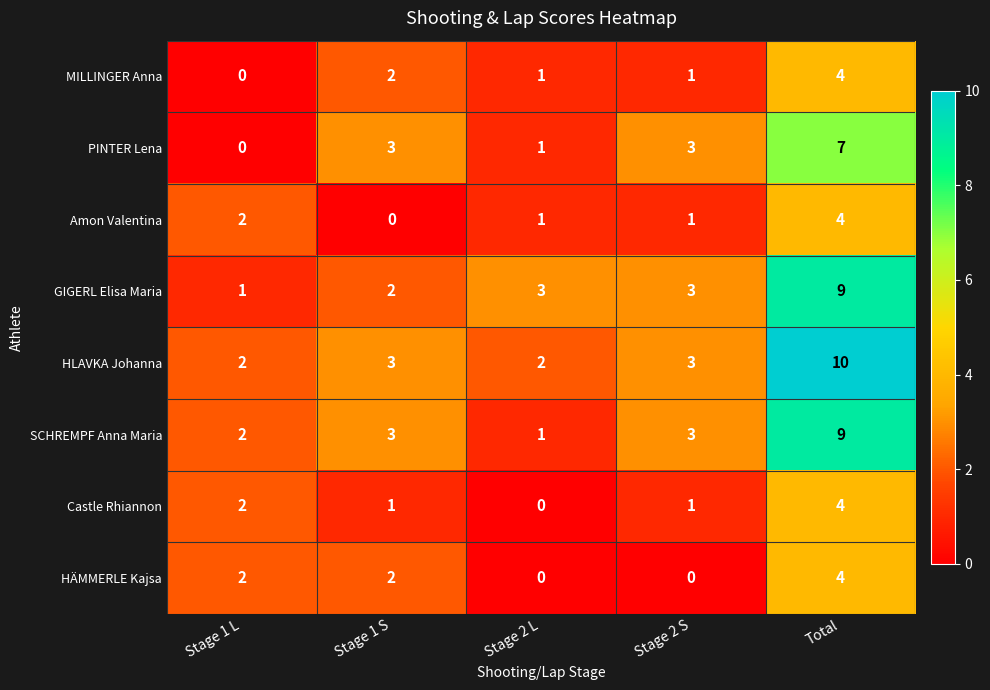

At which category is the sum across all series the highest?

Total